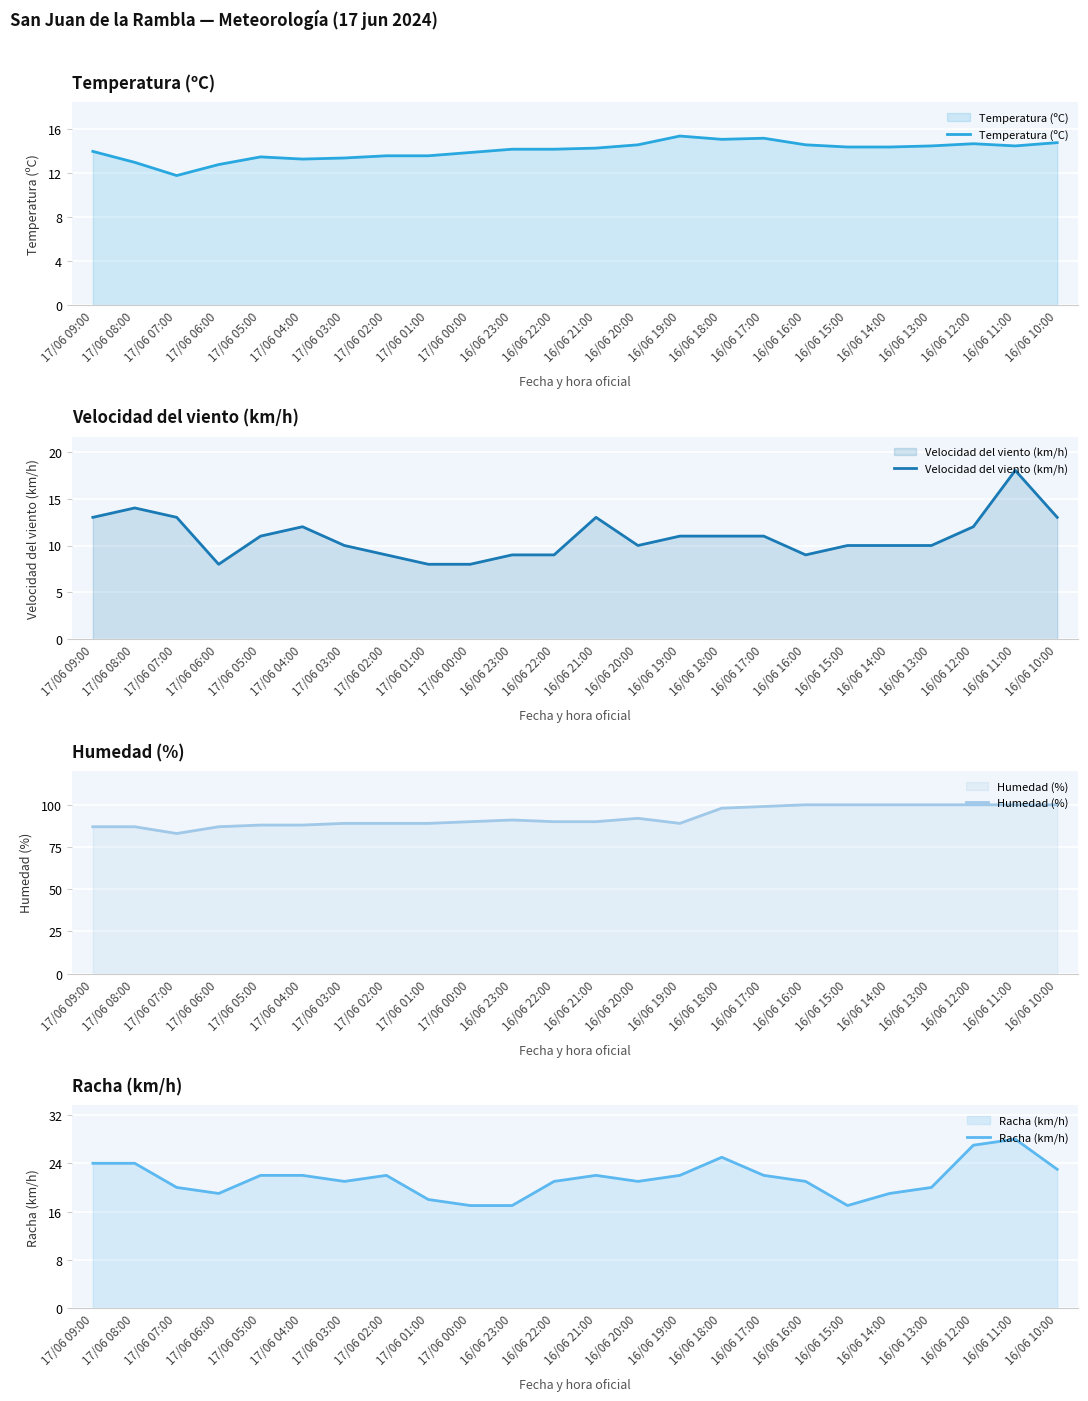

What is the greatest value displayed?

100.0